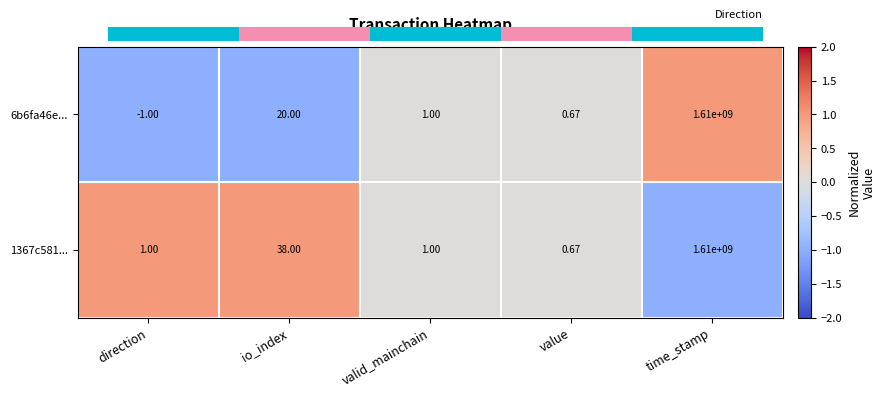

Which category has the highest value in the 1367c581... series?

time_stamp